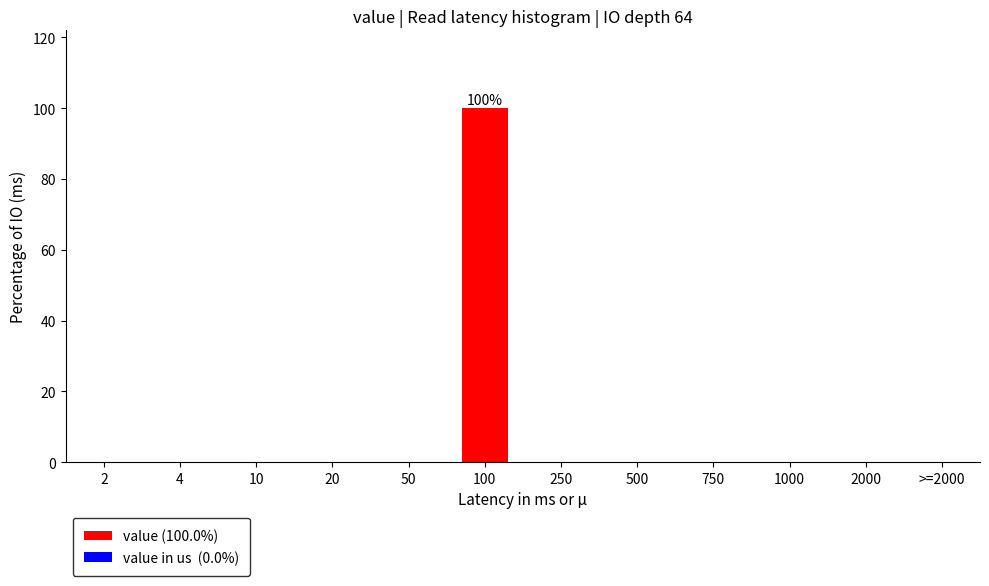

Reading left to right, transcribe all the data shown in this chart.

2=0	4=0	10=0	20=0	50=0	100=100	250=0	500=0	750=0	1000=0	2000=0	>=2000=0